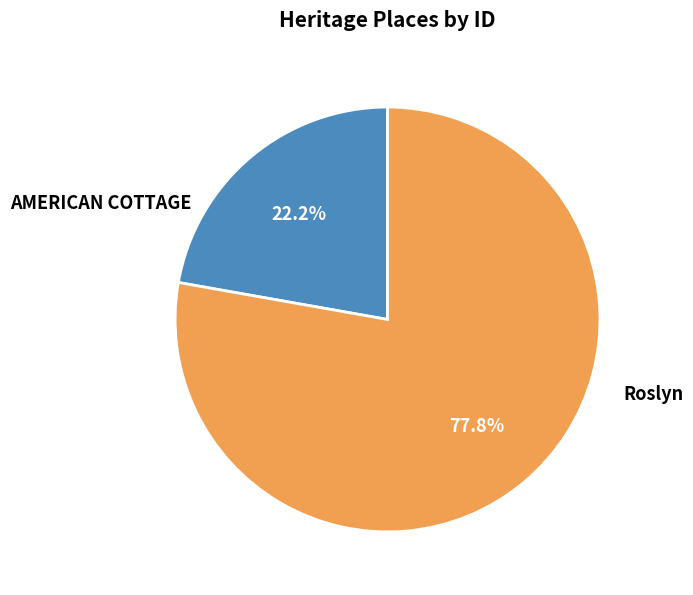

To the nearest percent, what percentage of the pie is AMERICAN COTTAGE?

22%